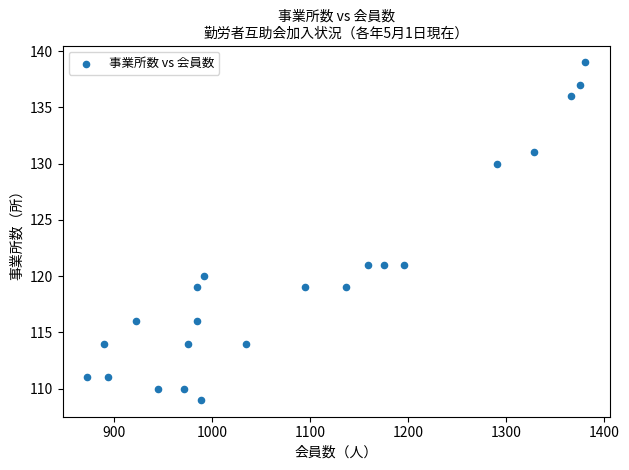

What is the range of X values (max minus min)?

508